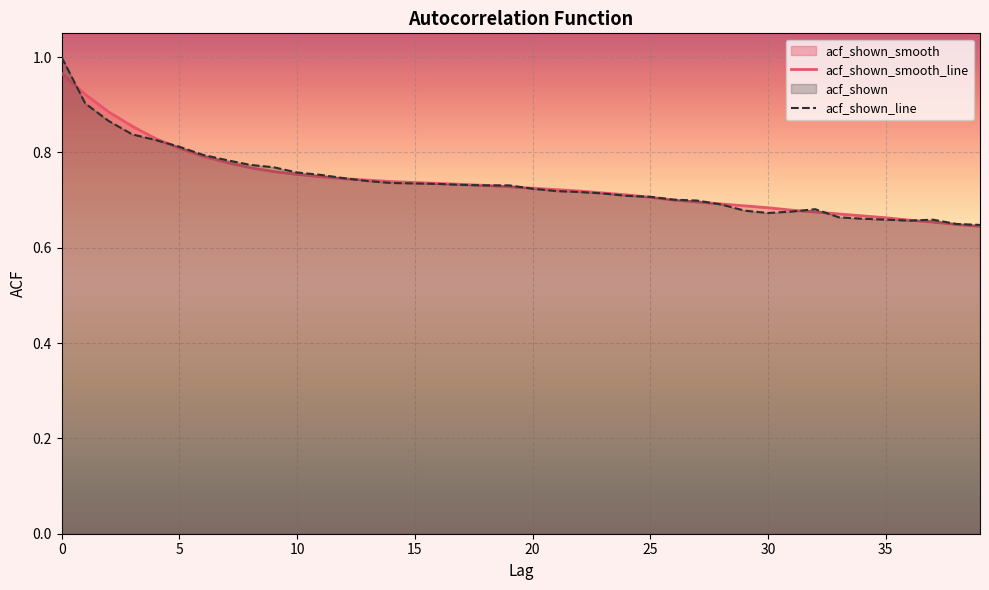

Reading left to right, what are all the values shown in this chart?

acf_shown_smooth_line: 1.0	0.9	0.9	0.9	0.8	0.8	0.8	0.8	0.8	0.8	0.8	0.7	0.7	0.7	0.7	0.7	0.7	0.7	0.7	0.7	0.7	0.7	0.7	0.7	0.7	0.7	0.7	0.7	0.7	0.7	0.7	0.7	0.7	0.7	0.7	0.7	0.7	0.7	0.6	0.6
acf_shown_line: 1.0	0.9	0.9	0.8	0.8	0.8	0.8	0.8	0.8	0.8	0.8	0.8	0.7	0.7	0.7	0.7	0.7	0.7	0.7	0.7	0.7	0.7	0.7	0.7	0.7	0.7	0.7	0.7	0.7	0.7	0.7	0.7	0.7	0.7	0.7	0.7	0.7	0.7	0.7	0.6